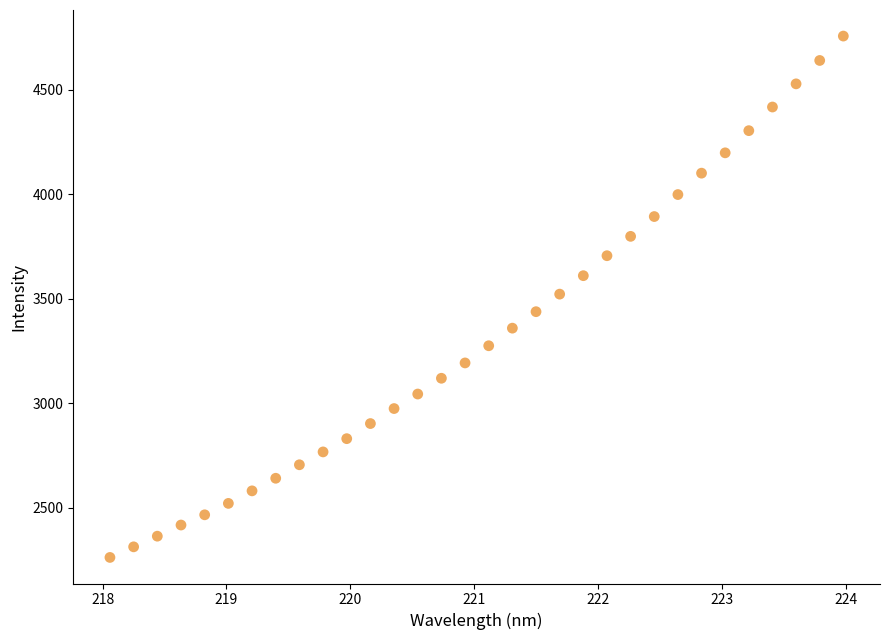

What is the range of Y values (max minus min)?

2492.5